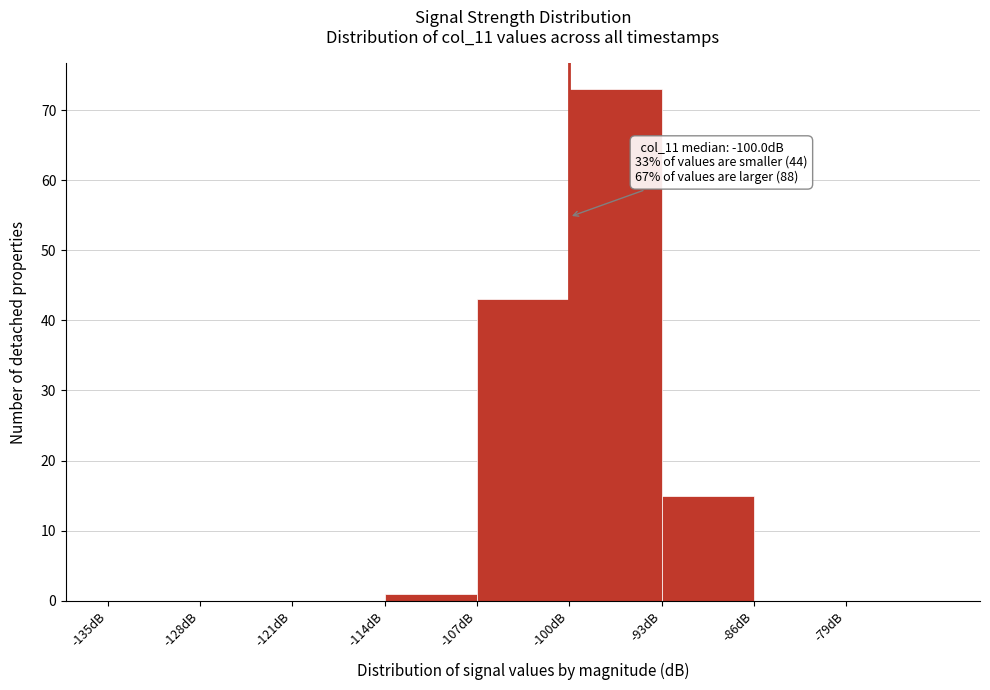

Over which range of the x-axis is the bar tallest?

-100 to -93